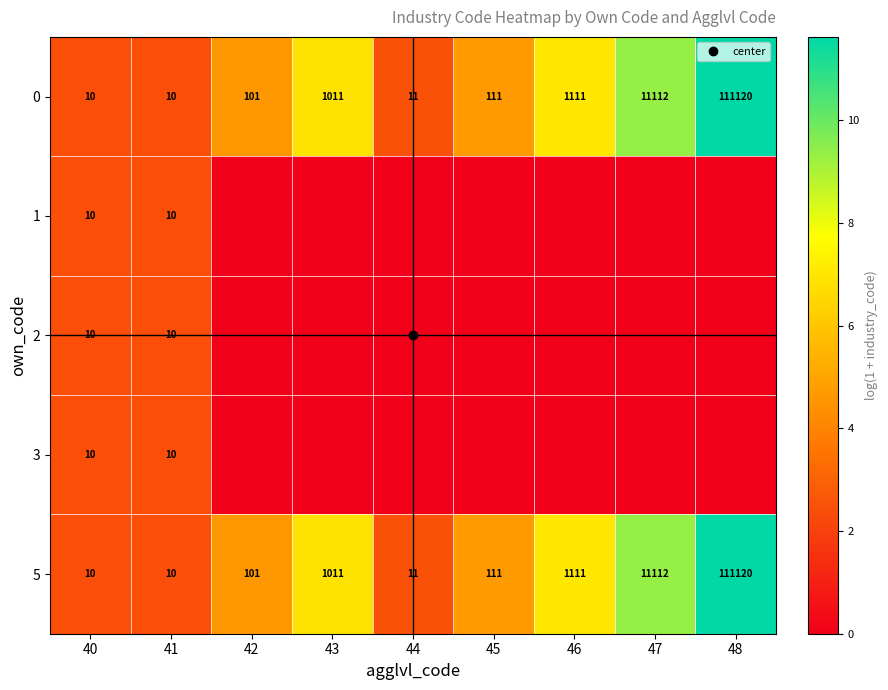

Count the number of data series in this chart.

5